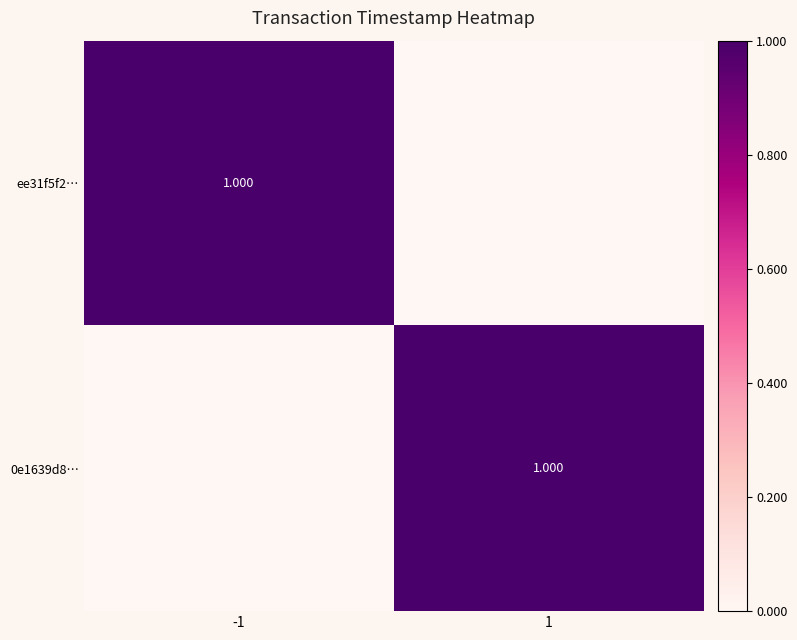

The 0e1639d8… series shows -0.4 at -1. True or false?

False